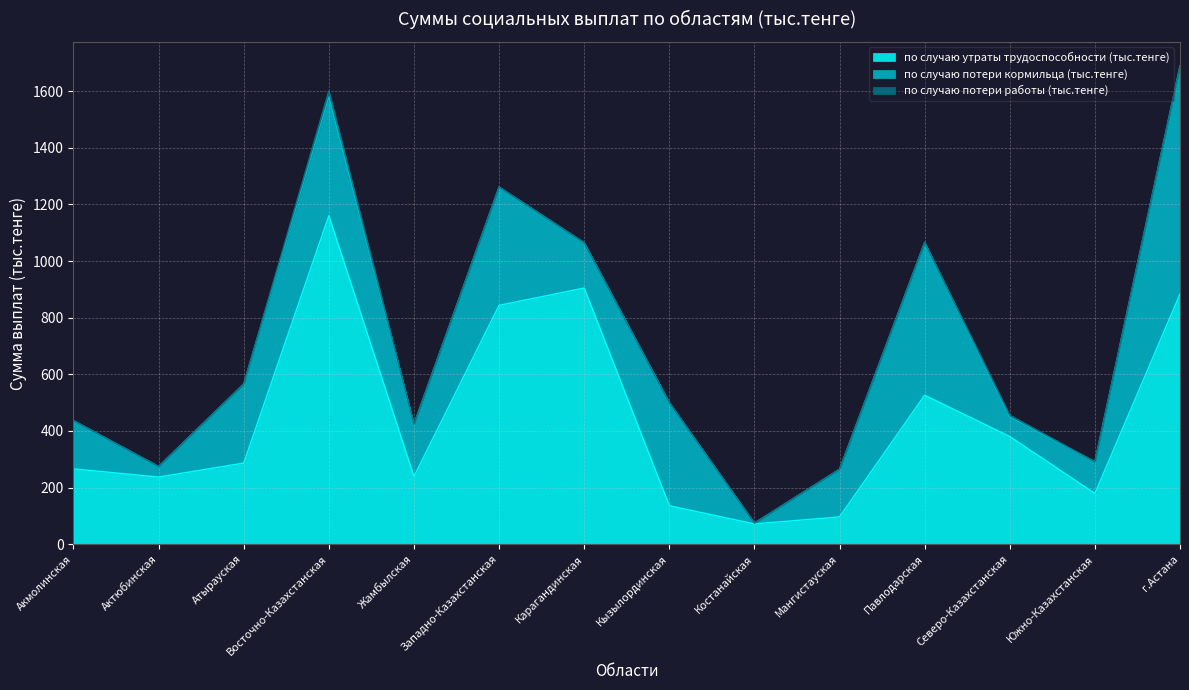

True or false: по случаю утраты трудоспособности (тыс.тенге) has a value of 884.2 at г.Астана.

True